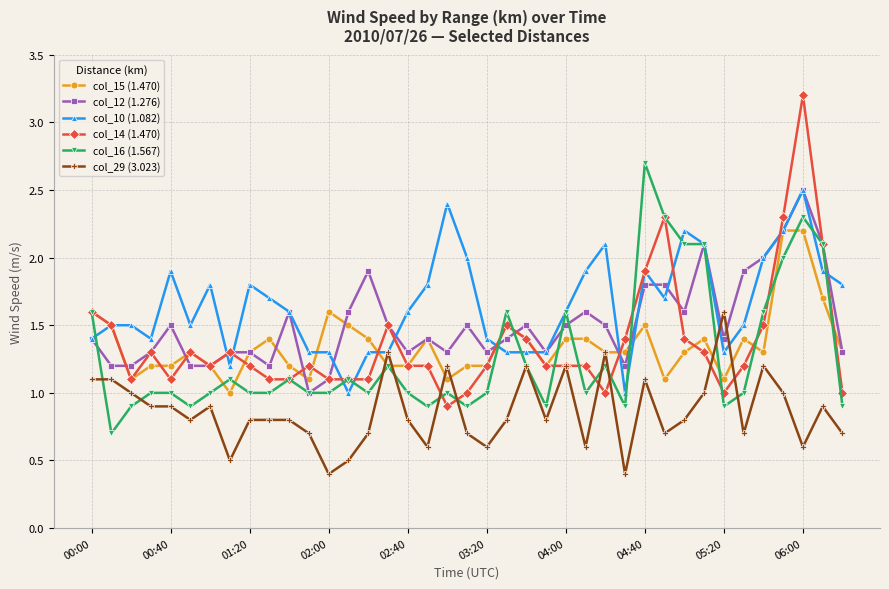

True or false: col_10 (1.082) has more than 1 interior local peaks.

True